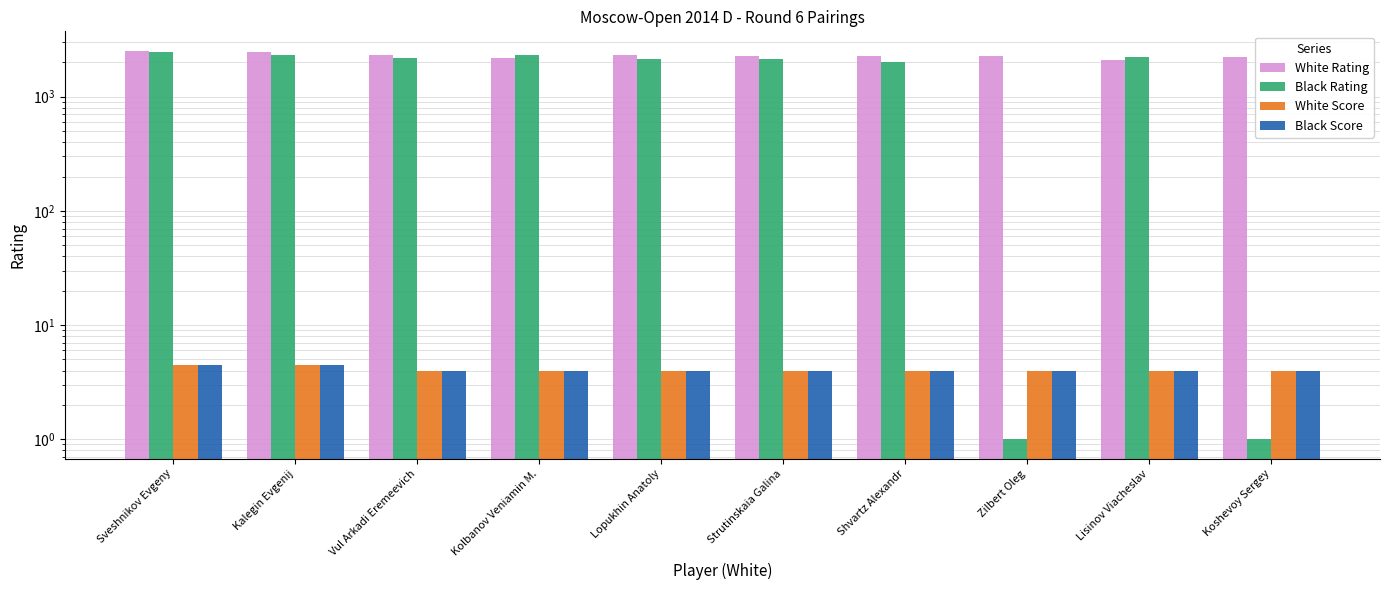

Where does the White Rating series first go above 2282?

Sveshnikov Evgeny